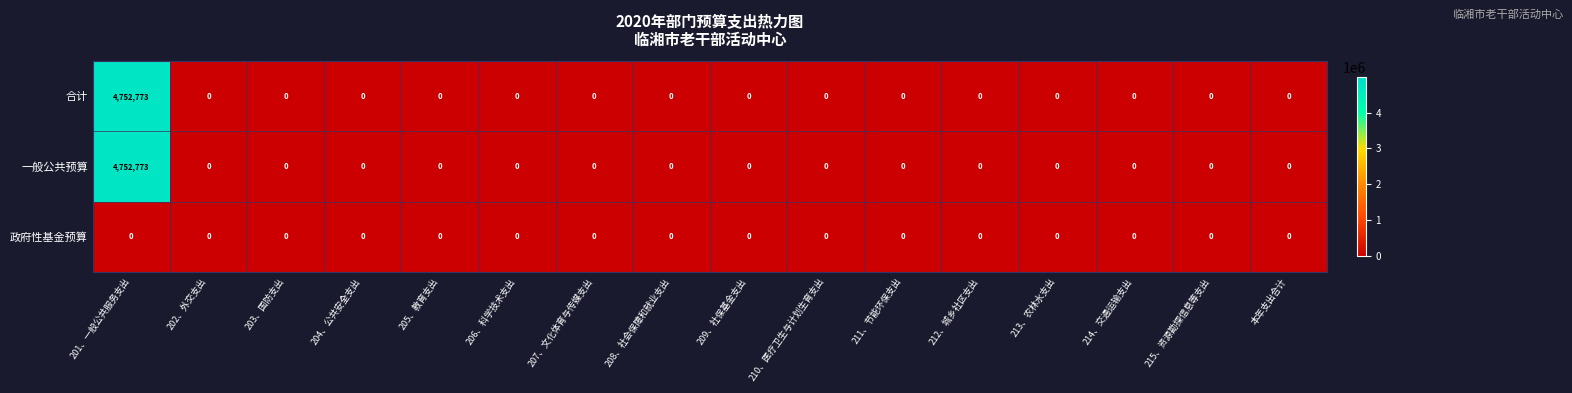

Which category has the highest value across all series?

201、一般公共服务支出